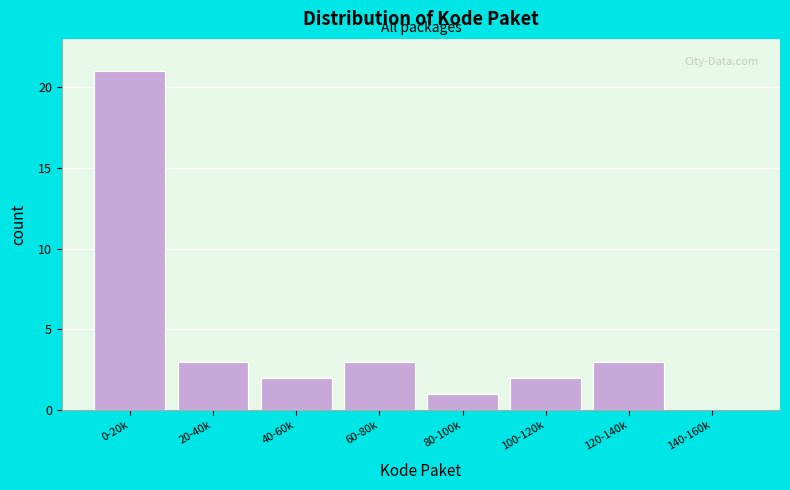

Reading right to left, extract all data points from this chart.

140-160k=0	120-140k=3	100-120k=2	80-100k=1	60-80k=3	40-60k=2	20-40k=3	0-20k=21